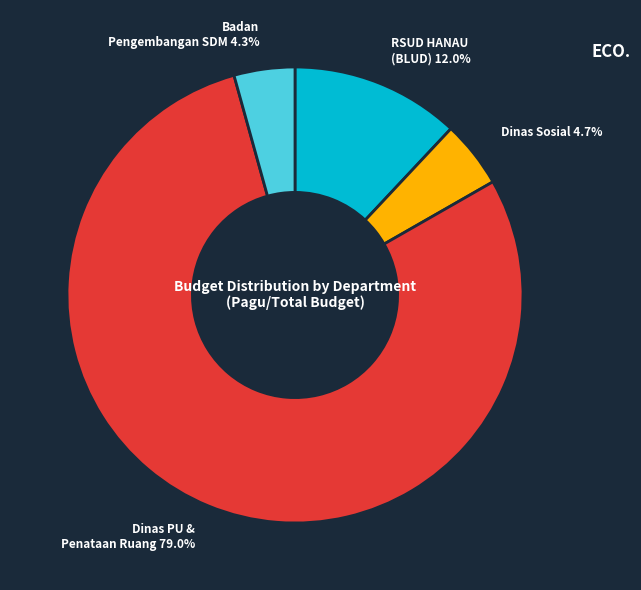

Is there any slice that represents more than half of the pie?

Yes